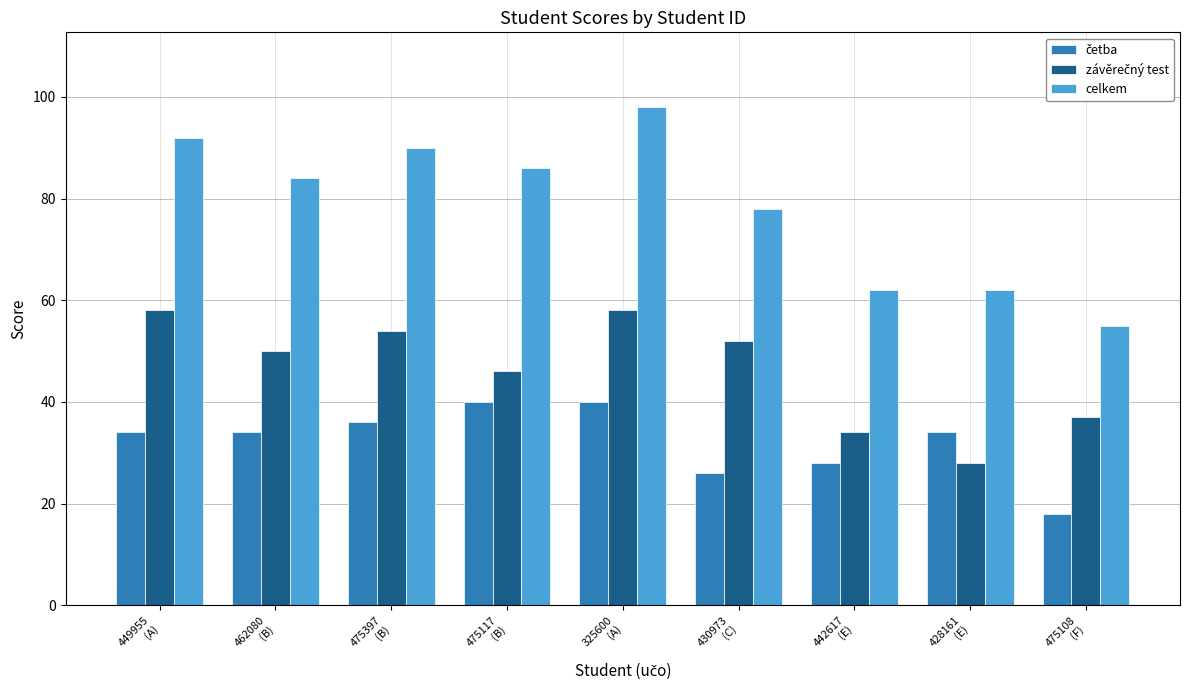

What is the sum of all celkem values?

707